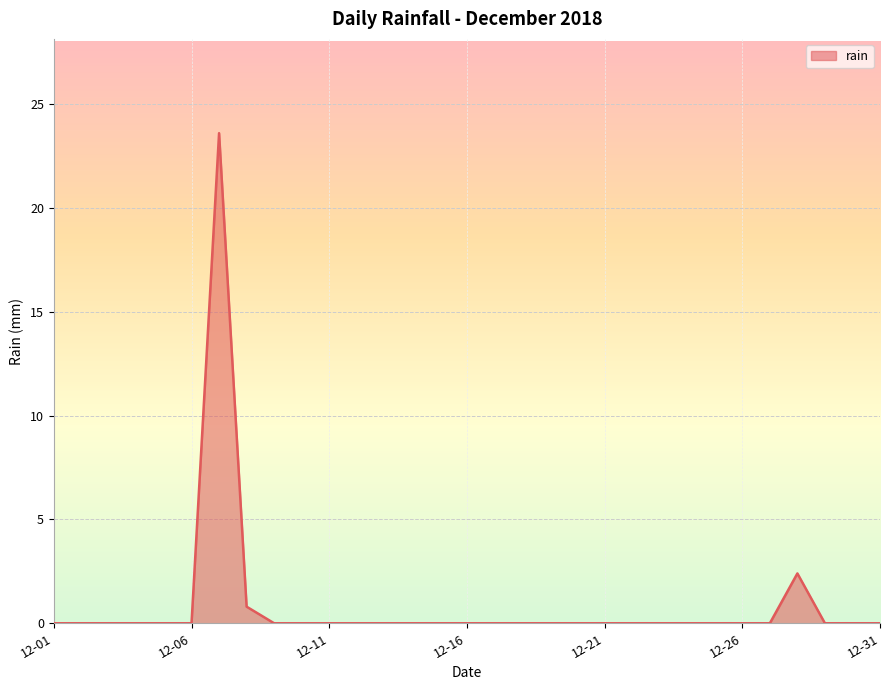

What is the maximum value shown in the chart?

23.6